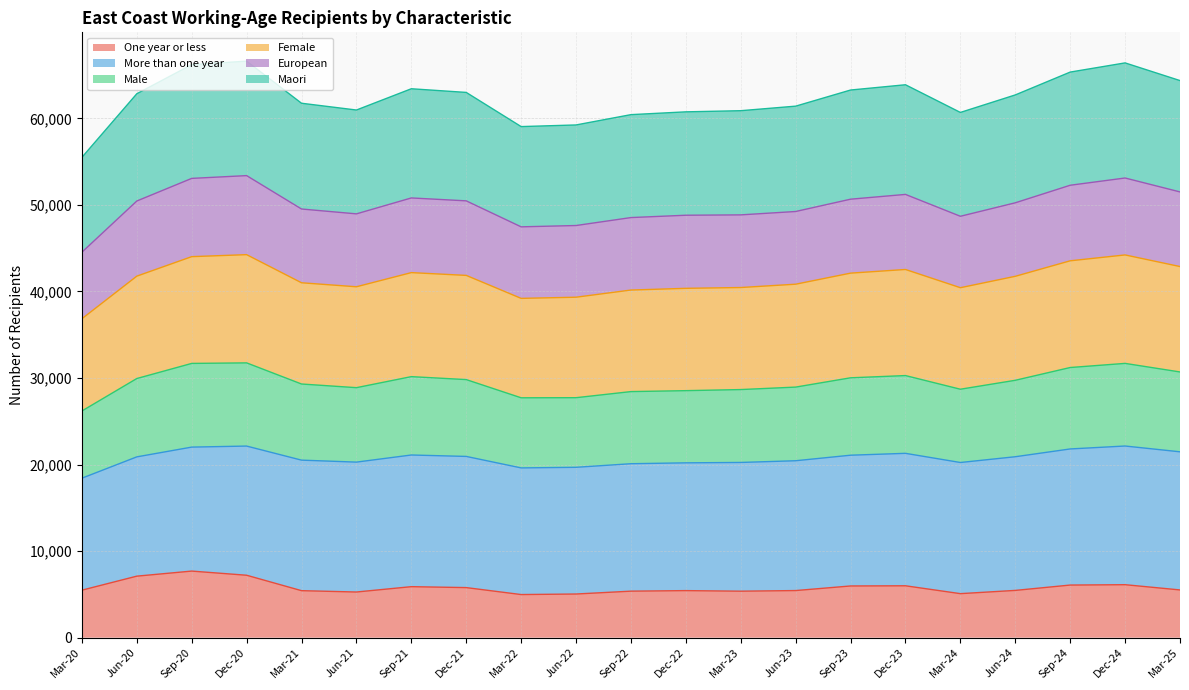

At how many categories does at least one series exceed 22570?

21